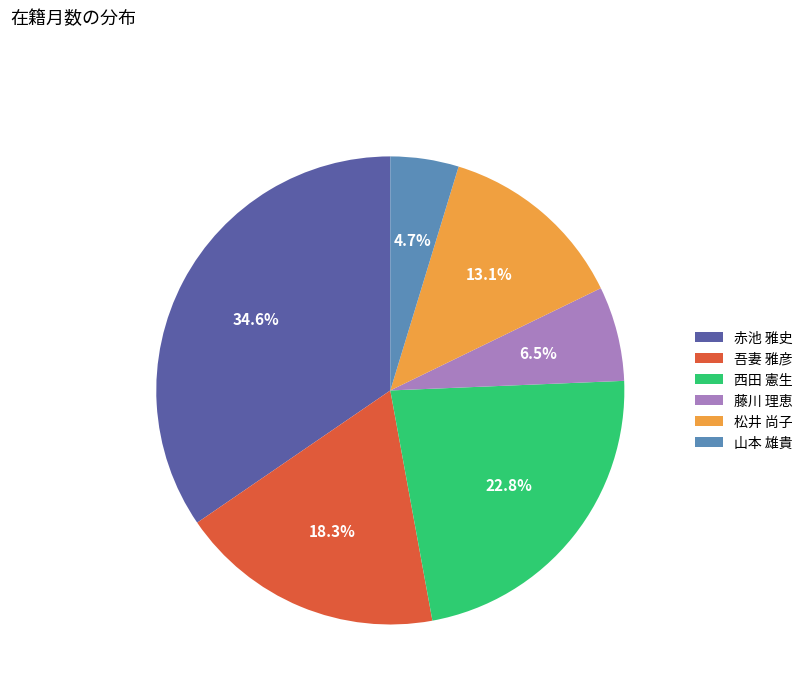

Do 藤川 理恵 and 松井 尚子 together represent more than half of the pie?

No